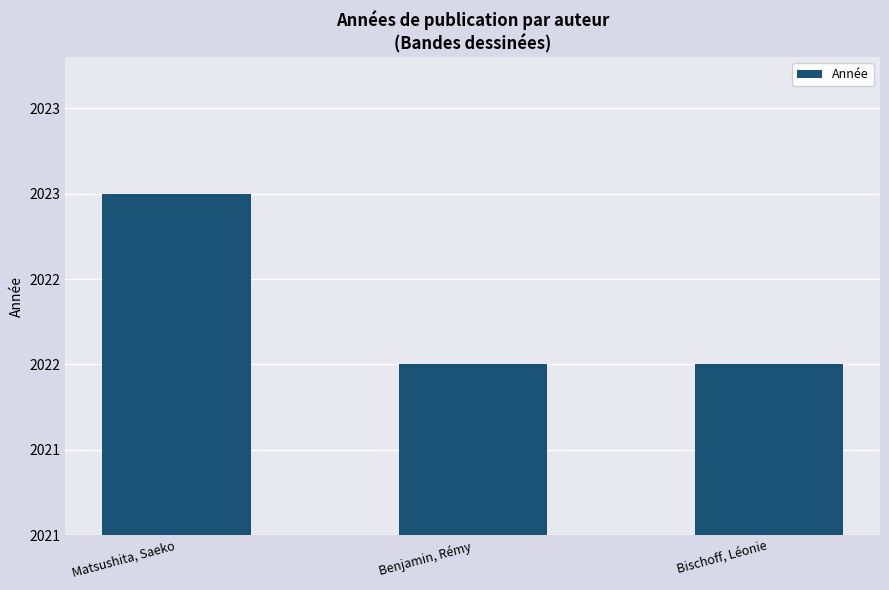

Are the bars horizontal?

No